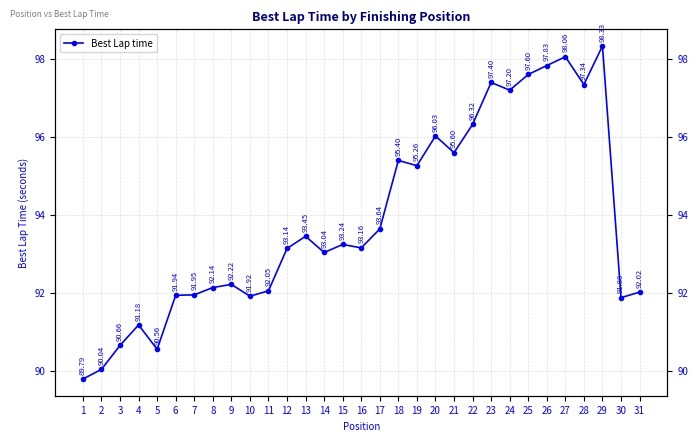

What is the difference between the values at 16 and 19?

2.1